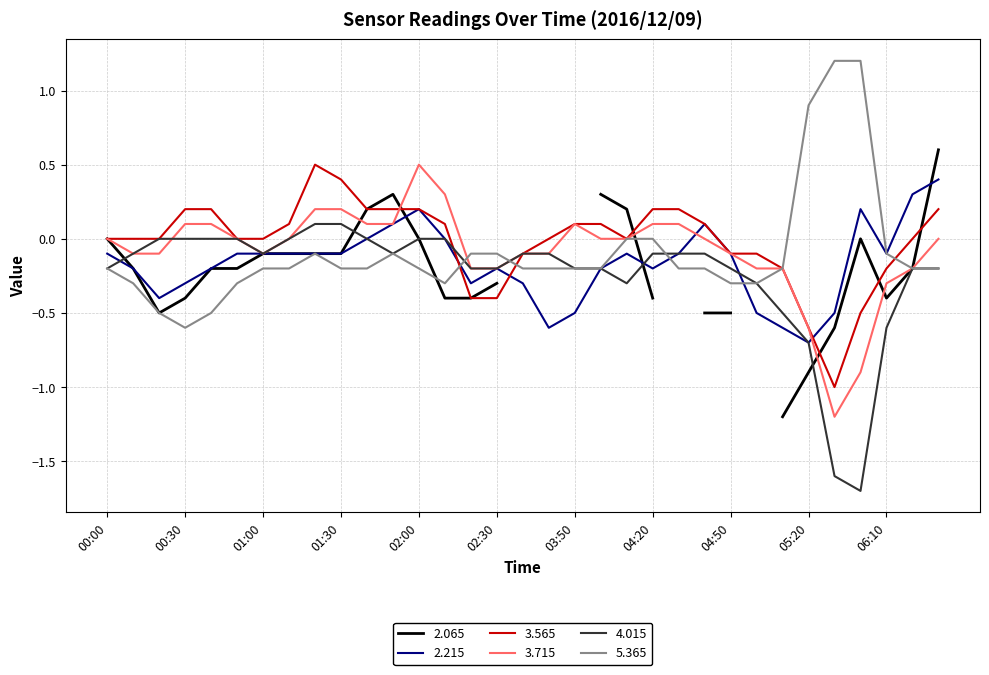

What is the lowest value of the 3.715 series?

-1.2